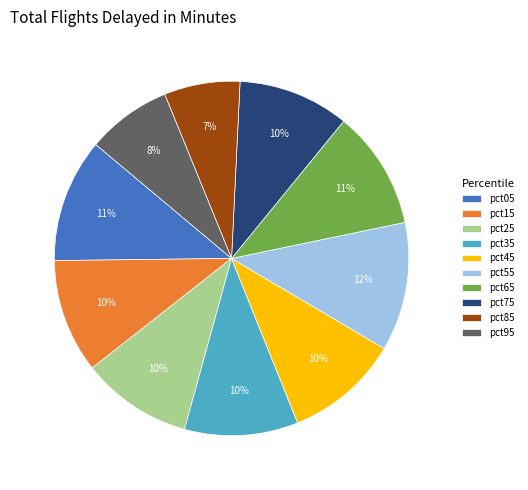

Which slice is the smallest?

pct85